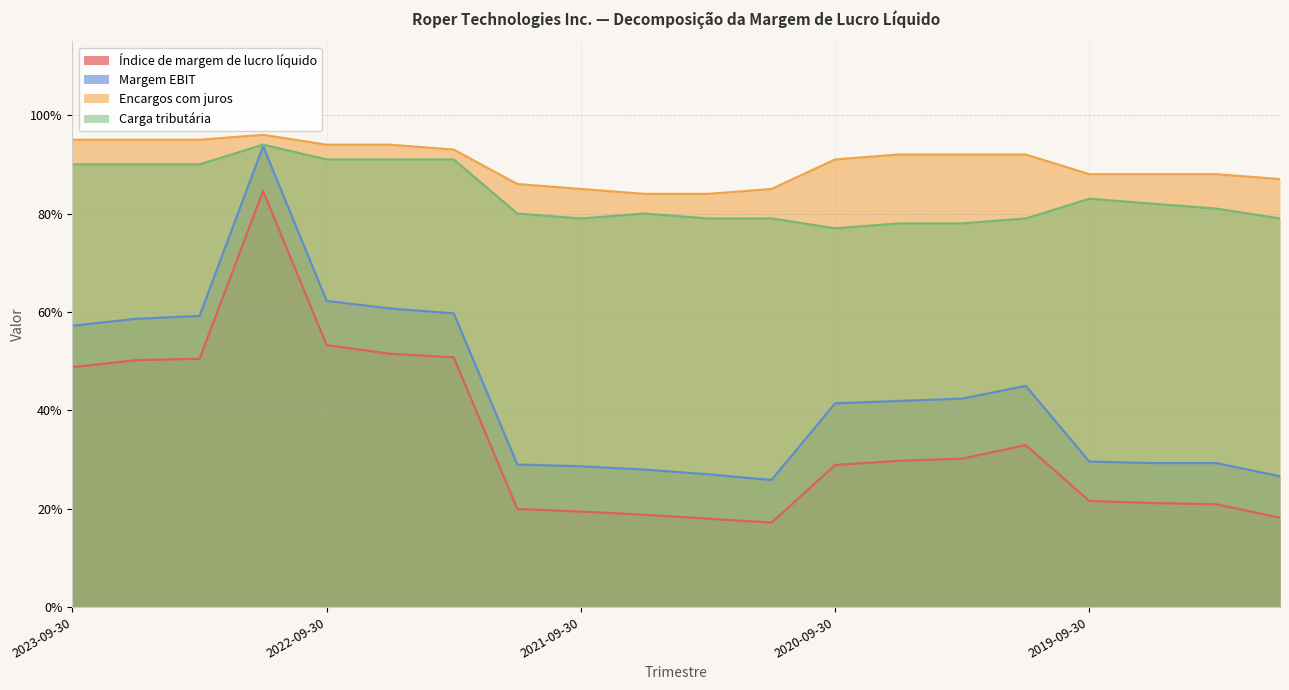

What is the label of the 14th point from the left?

2020-06-30